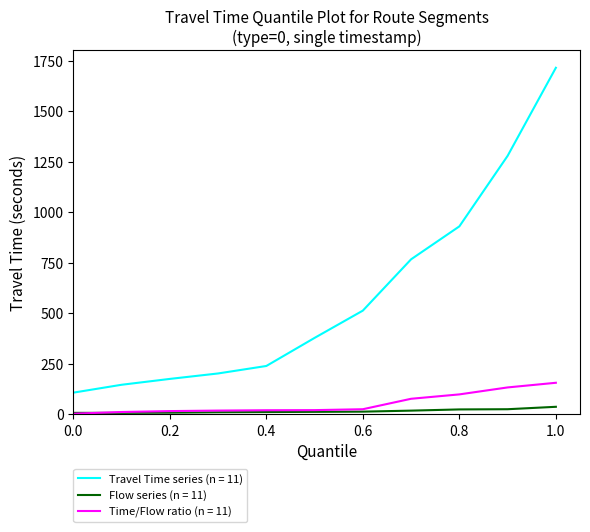

True or false: Travel Time series (n = 11) and Flow series (n = 11) cross at least once.

False